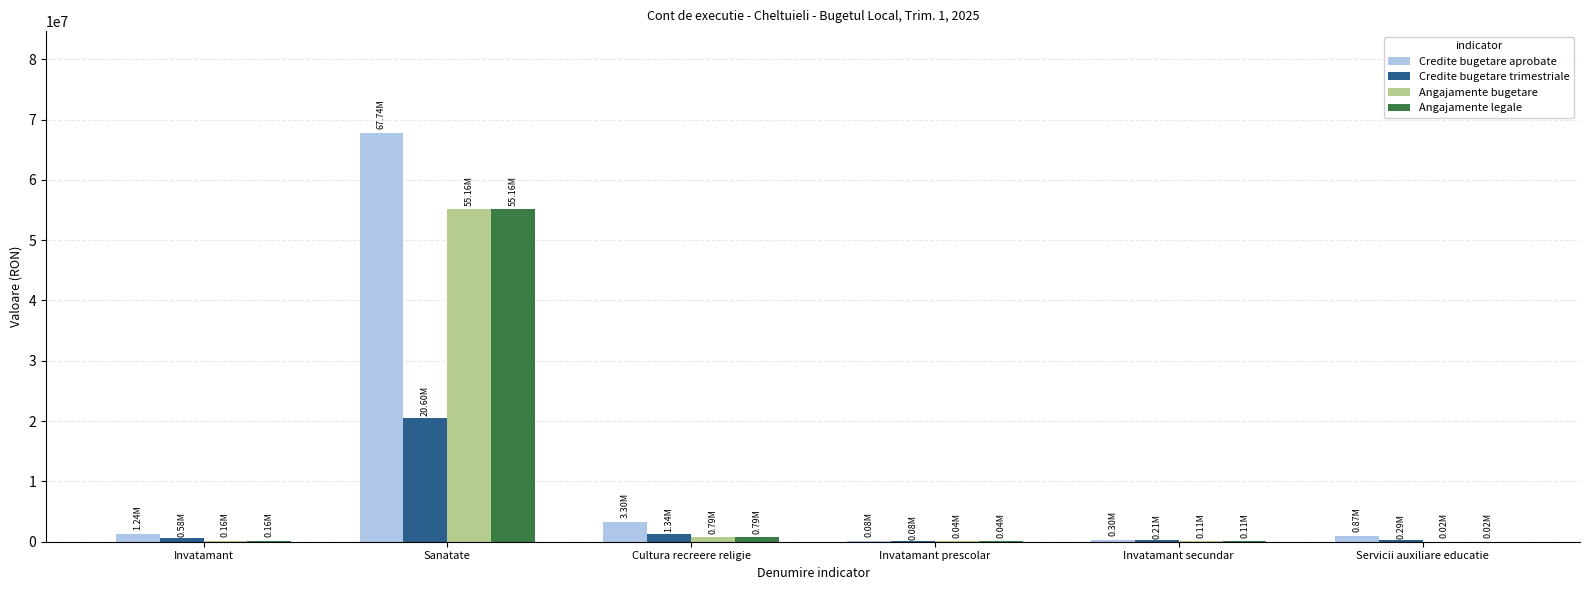

What is the sum of all Credite bugetare trimestriale values?

23101220